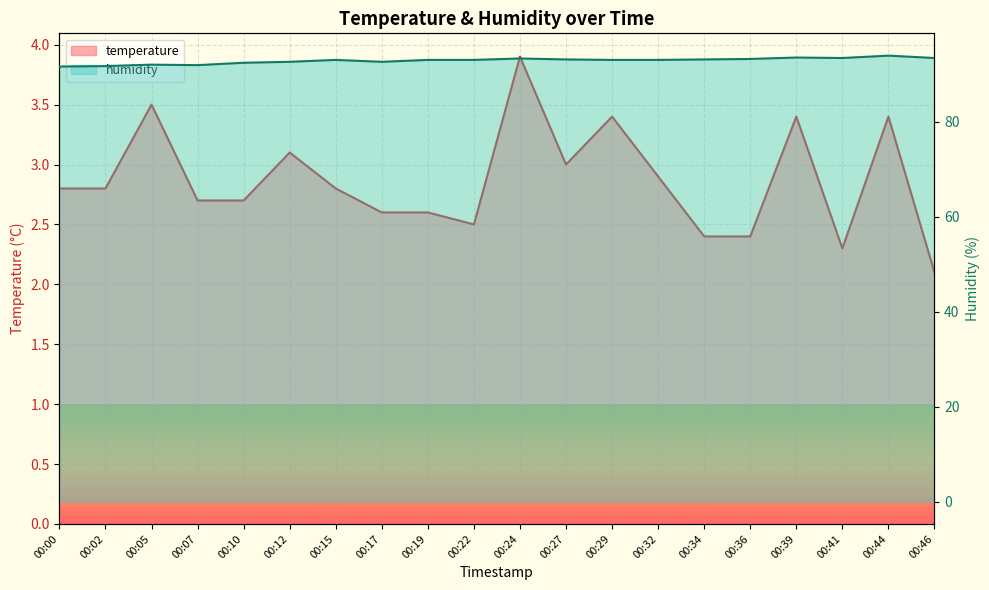

What is the total value across all series at 00:34?

95.5